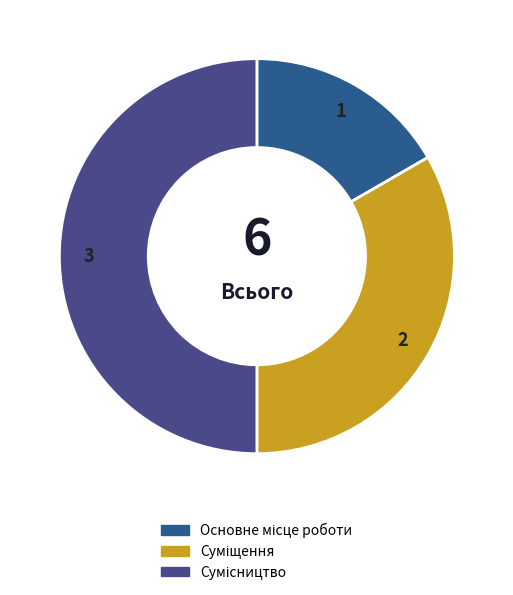

Approximately how many times larger is the value at Сумісництво compared to Основне місце роботи?

3.0